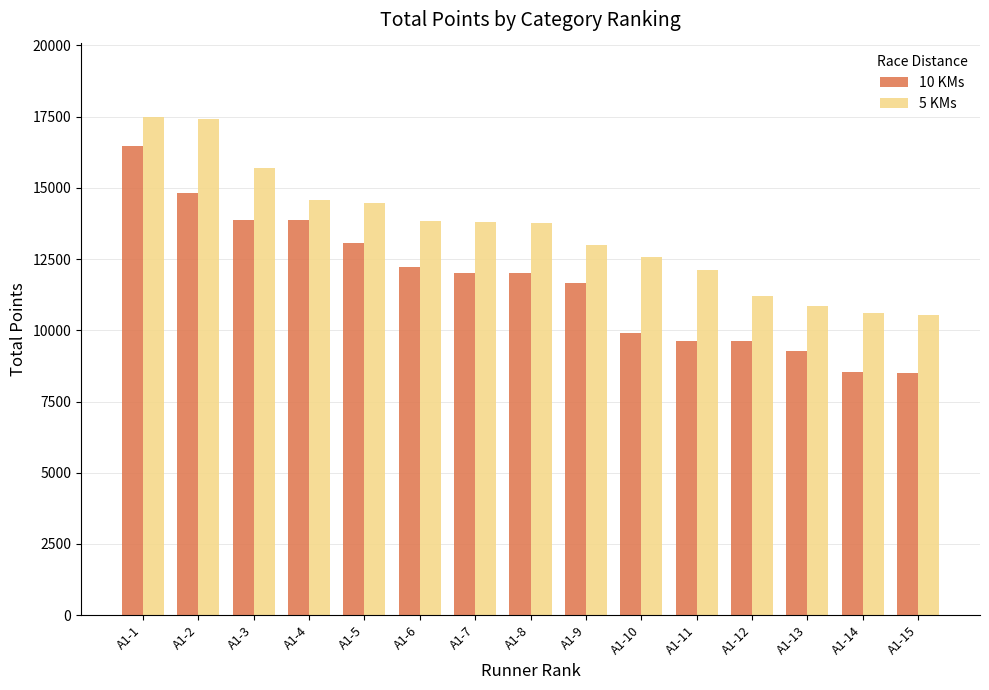

What is the maximum value for 10 KMs?

16459